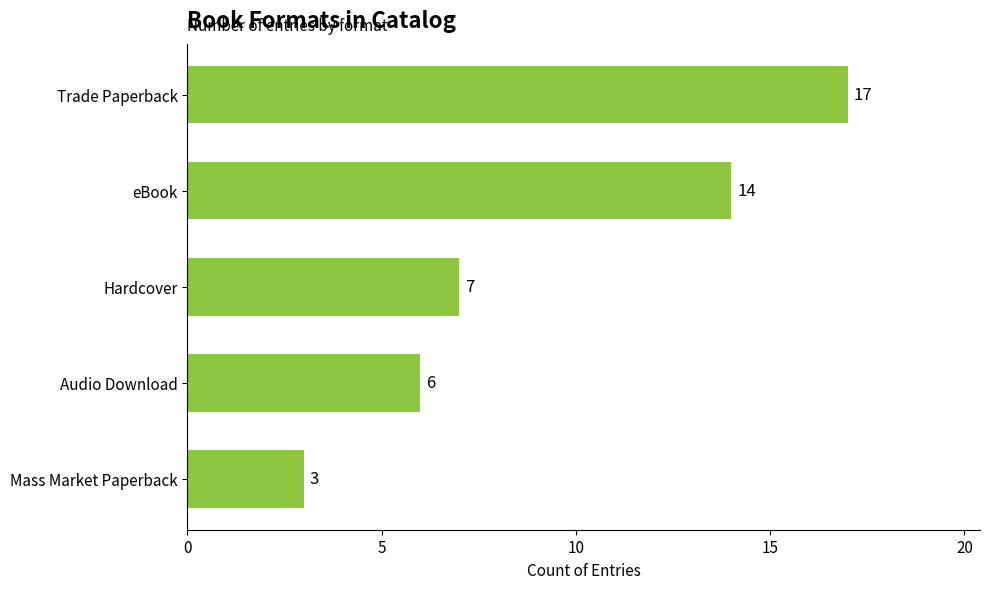

At which label is the value closest to 10?

Hardcover